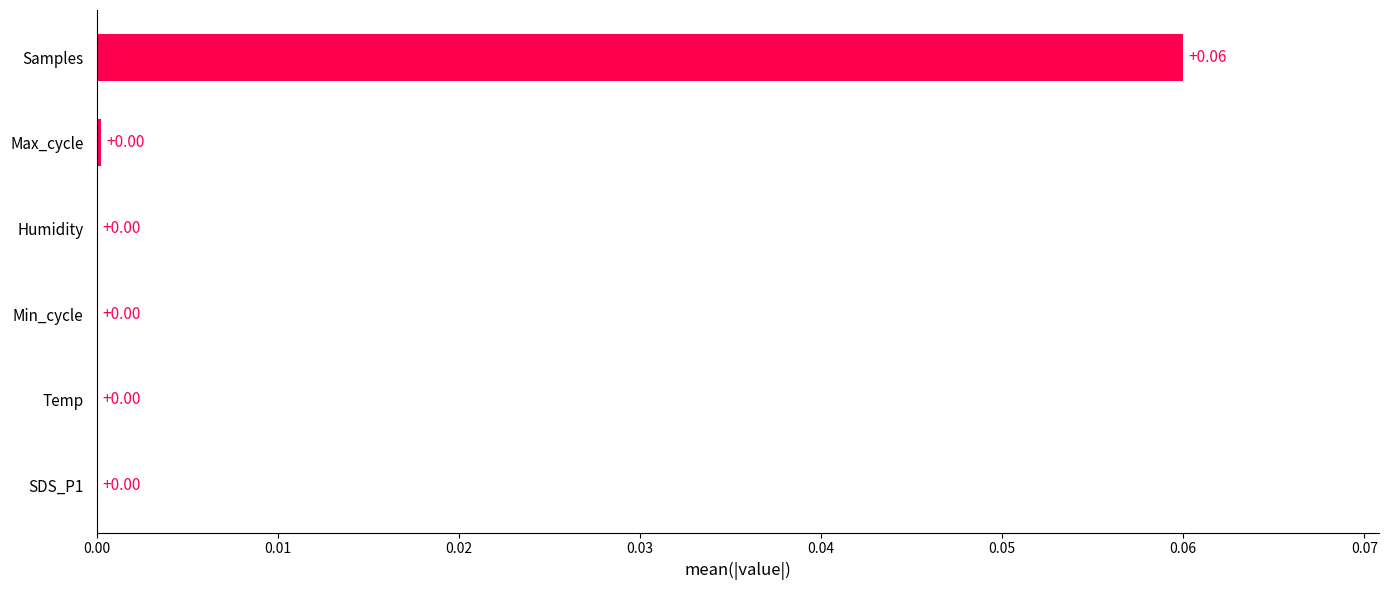

Which label corresponds to the largest value in the chart?

Samples